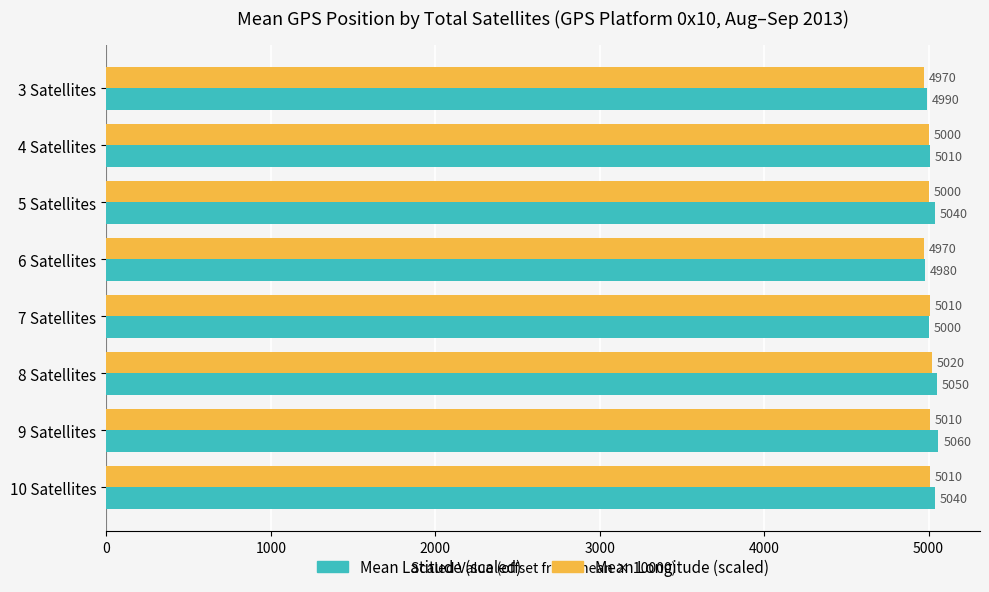

Is the value of Mean Longitude (scaled) at 8 Satellites greater than the value of Mean Latitude (scaled) at 10 Satellites?

No